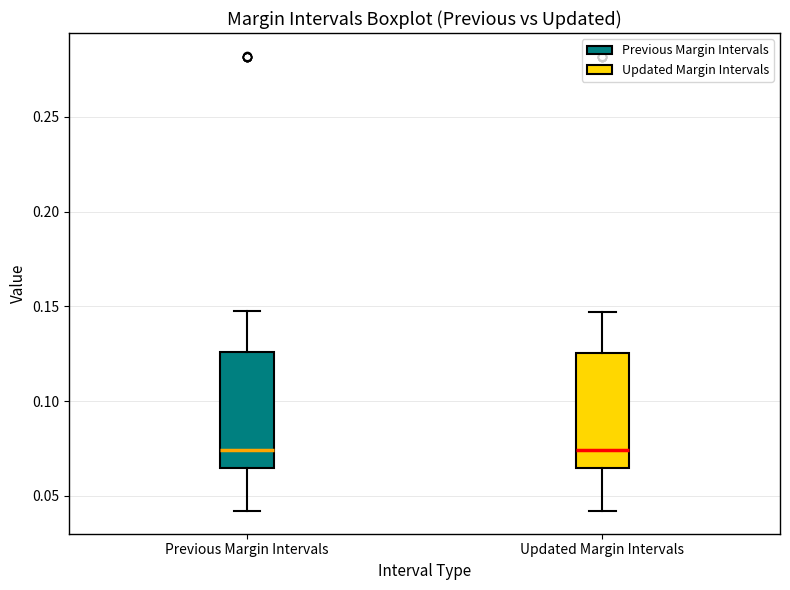

Where is the upper edge of the box for Previous Margin Intervals on the y-axis? The values are not printed on the chart, so give them approximately, as read against the axis.

0.125